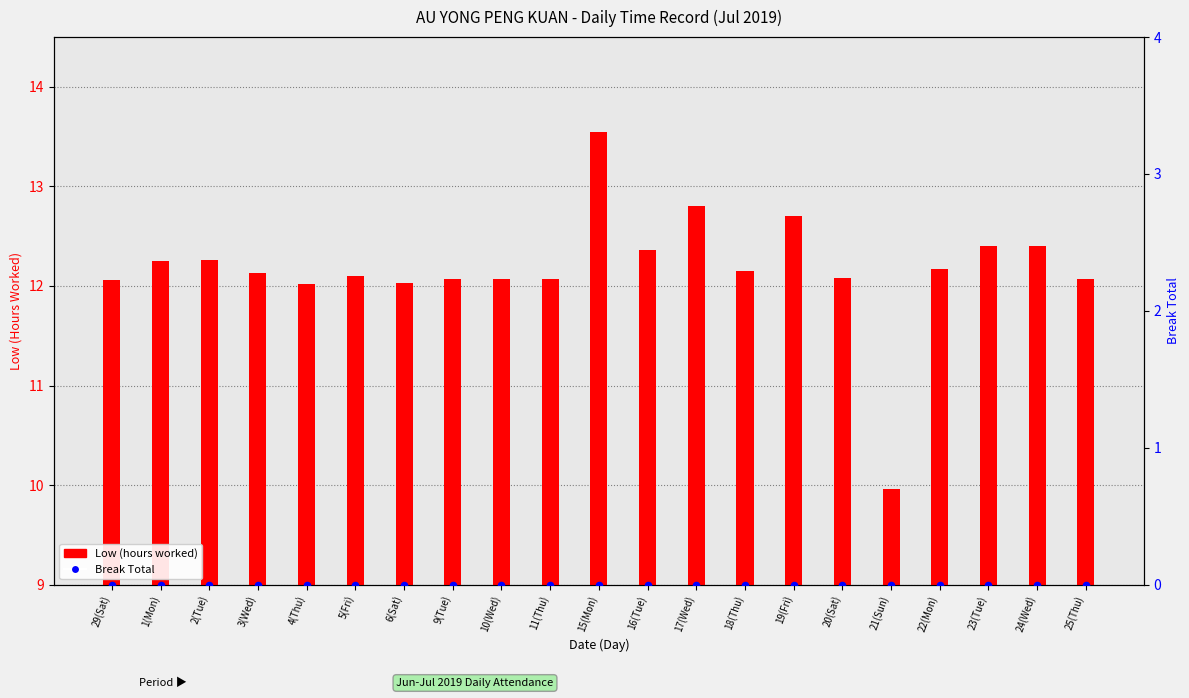

At which category is the sum across all series the highest?

15(Mon)